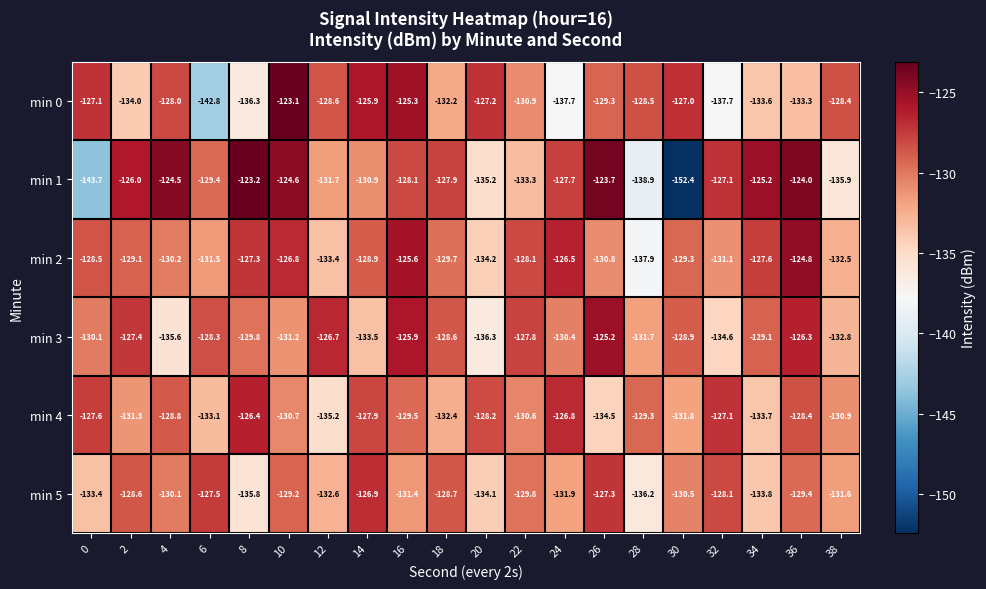

Between 12 and 32, which series saw the biggest shift?

min 0